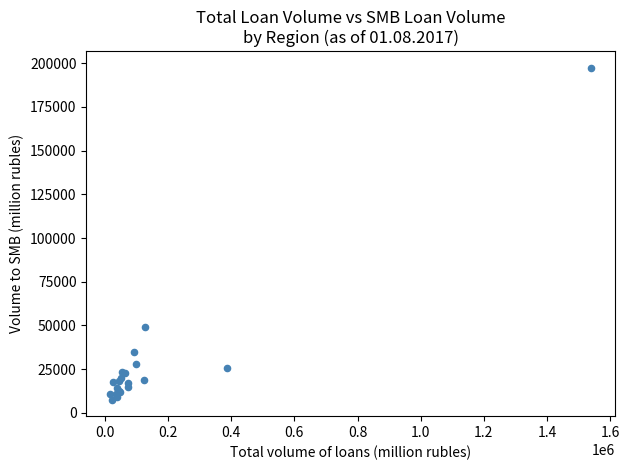

What Y value in the scatter plot is closest to 102478?

48856